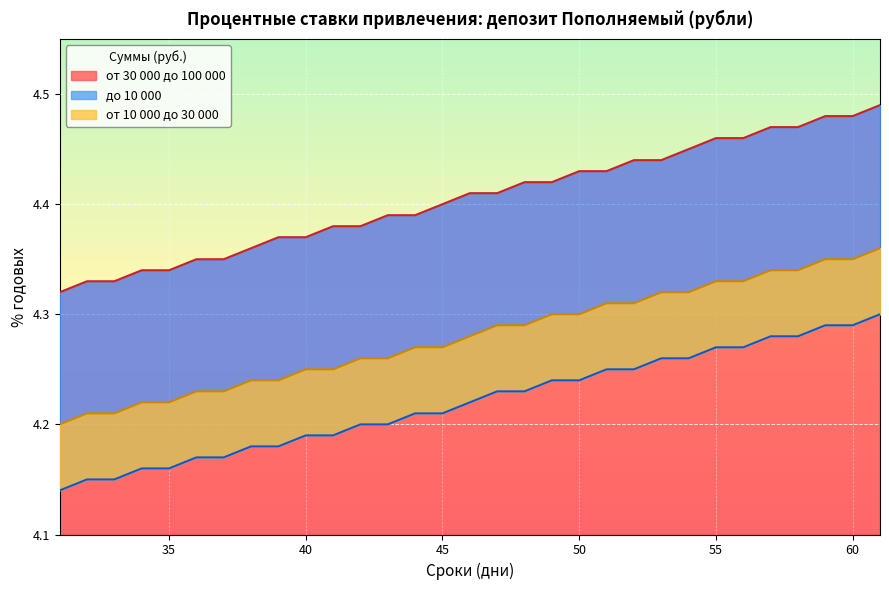

The value of от 30 000 до 100 000 at 39 is 4.4. True or false?

True